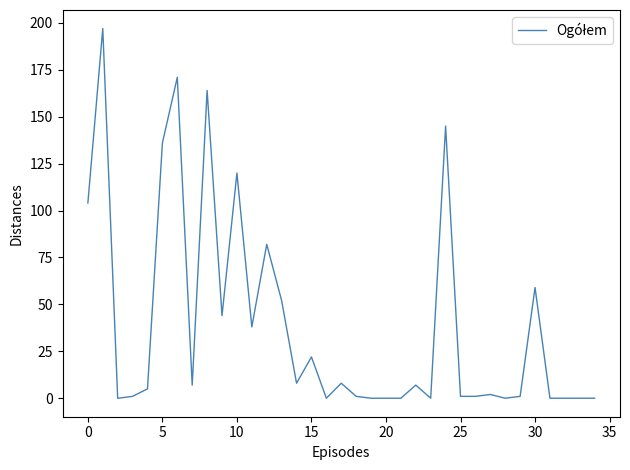

What is the difference between the maximum and minimum values?

197